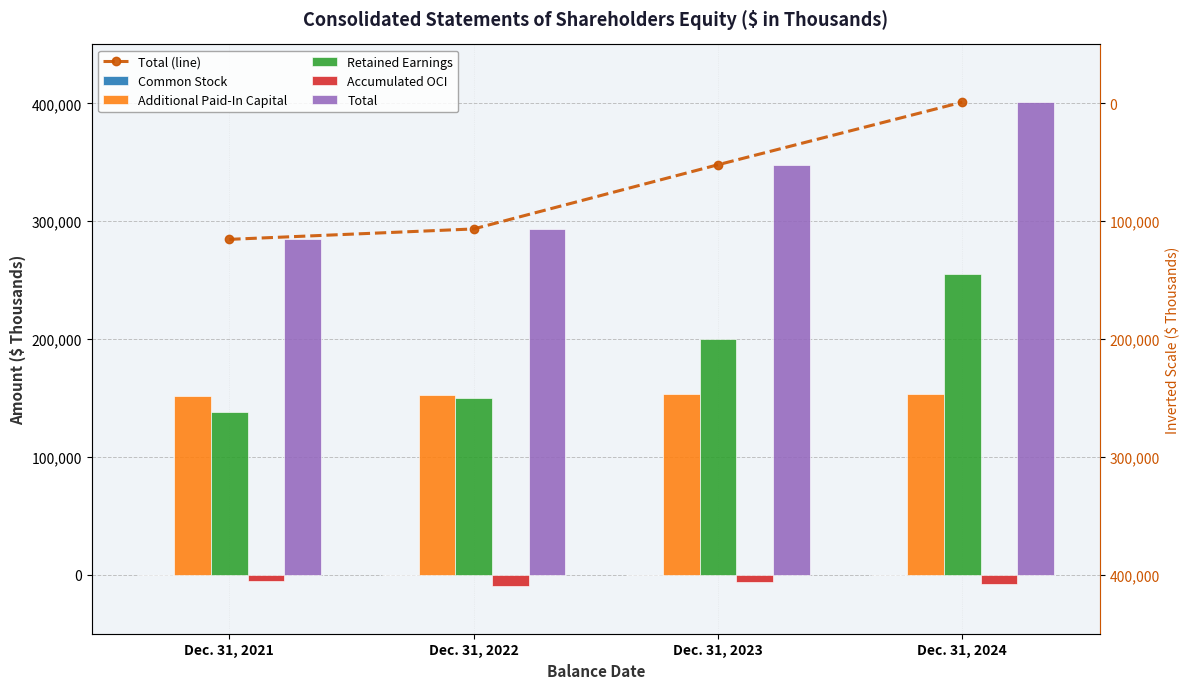

How many bars are there in each group?

6